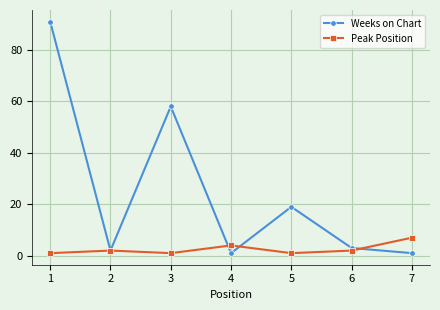

Reading right to left, list all the values displayed in this chart.

Weeks on Chart: 1	3	19	1	58	2	91
Peak Position: 7	2	1	4	1	2	1